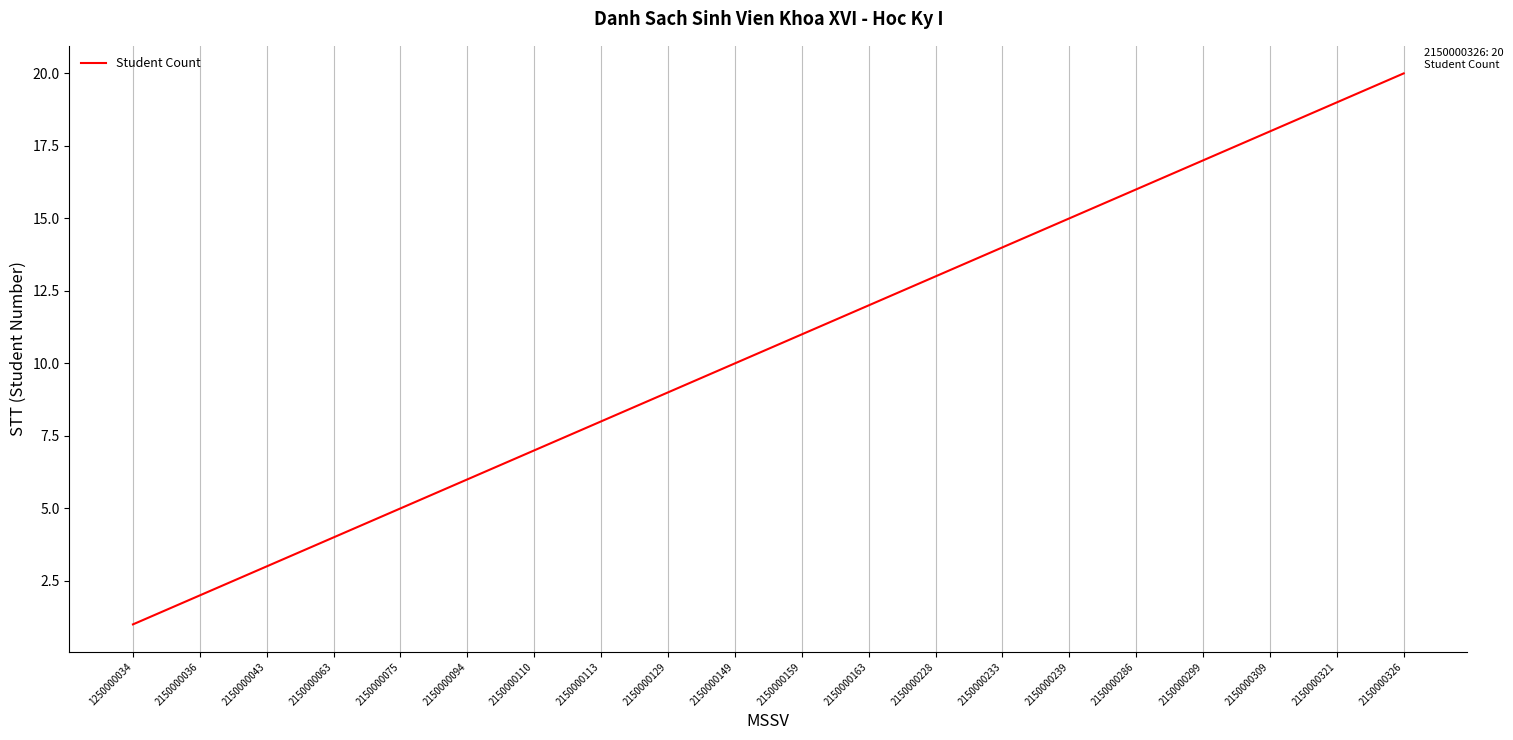

Does the chart display data point markers on the line(s)?

No